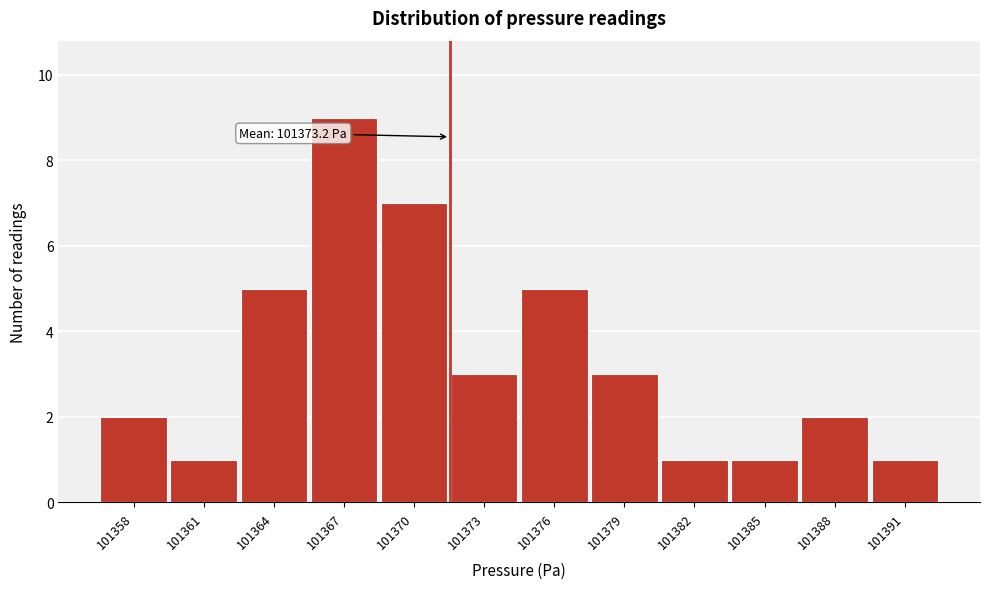

Reading right to left, list all the values displayed in this chart.

101391=1	101388=2	101385=1	101382=1	101379=3	101376=5	101373=3	101370=7	101367=9	101364=5	101361=1	101358=2